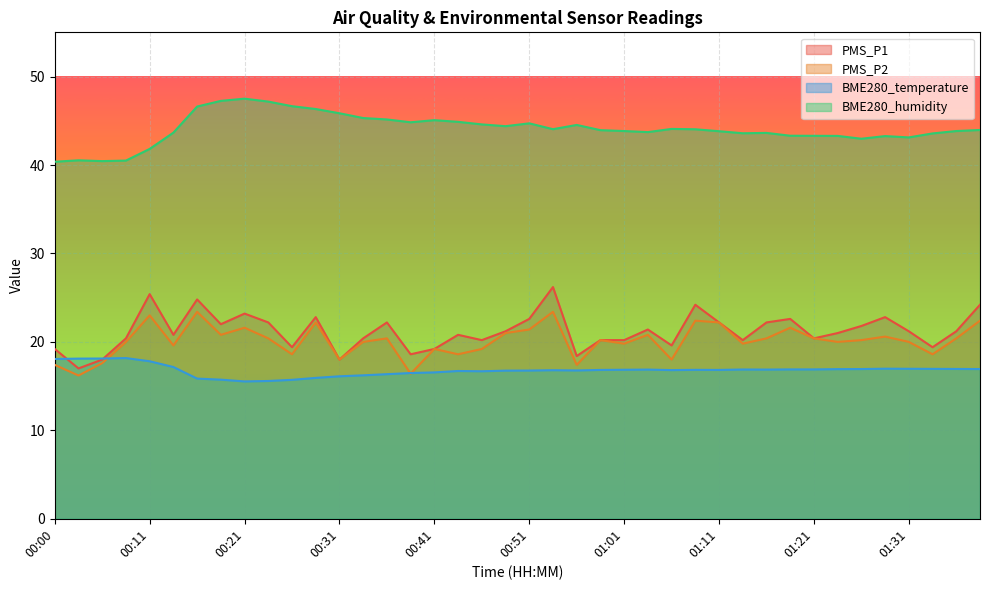

How many times do BME280_temperature and PMS_P1 cross each other?

2